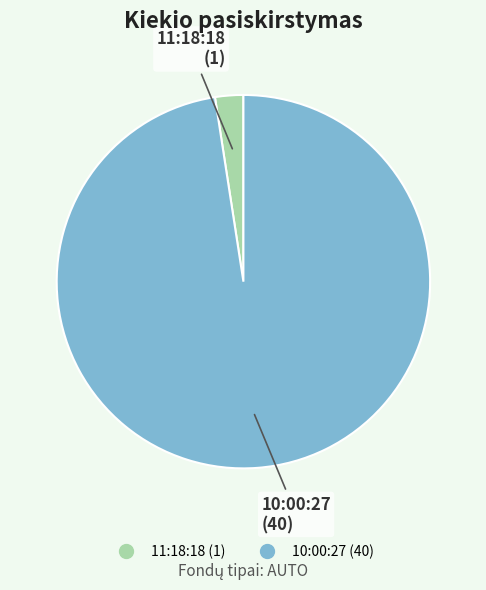

Rank the categories by value from lowest to highest.

11:18:18, 10:00:27